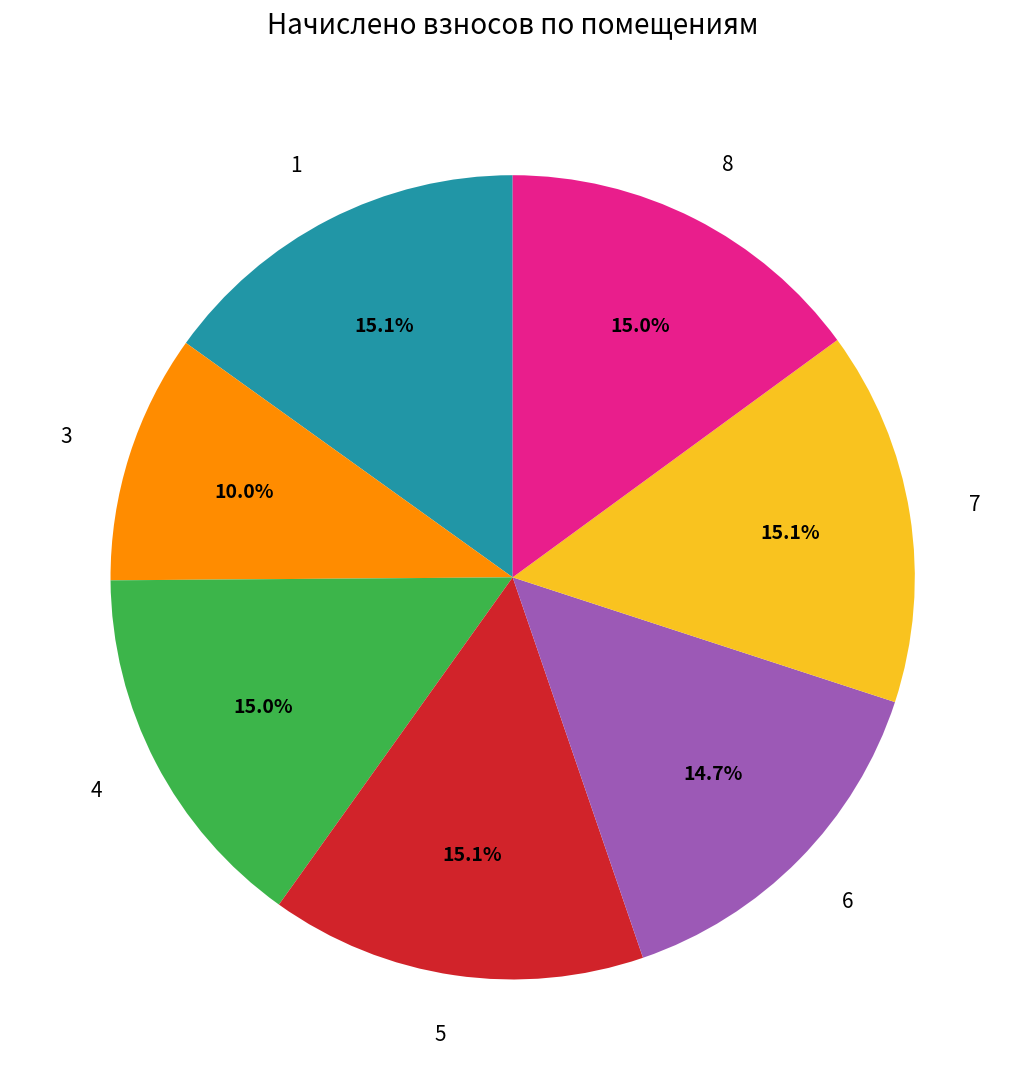

Between 4 and 3, which is larger?

4